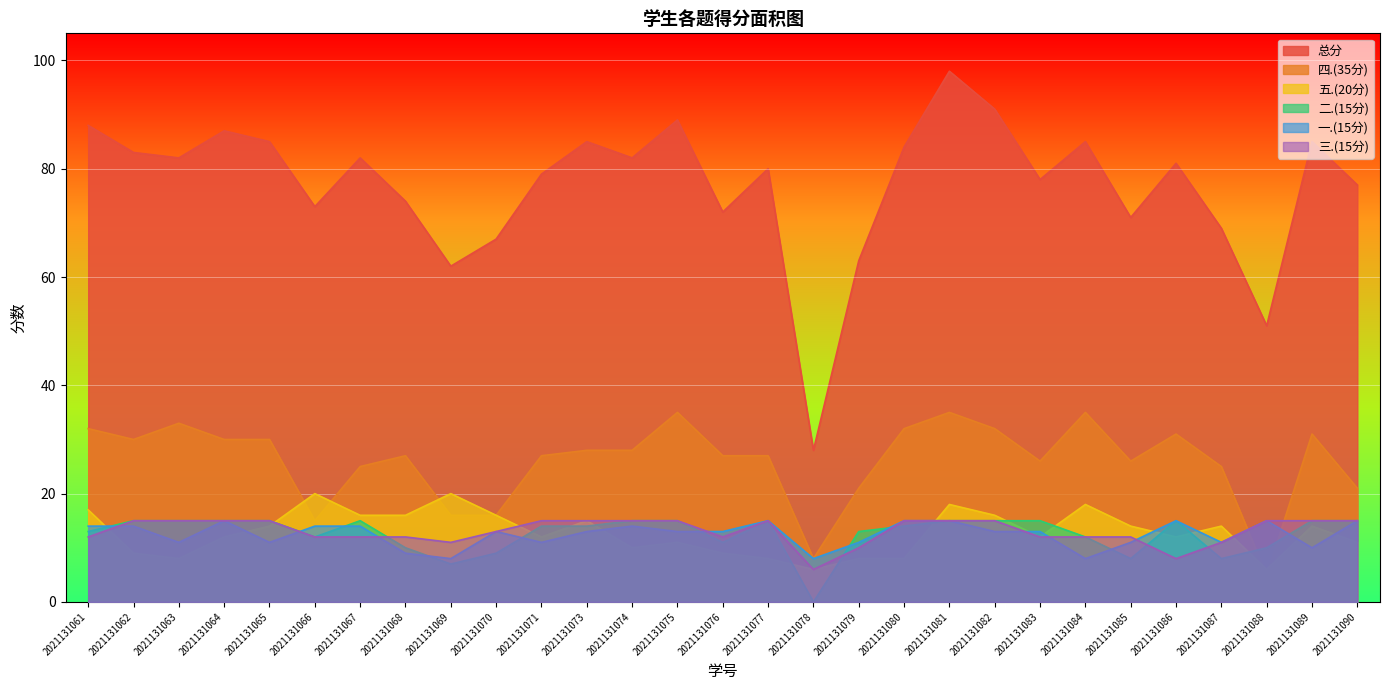

What are all the series names shown in the legend?

总分, 四.(35分), 五.(20分), 二.(15分), 一.(15分), 三.(15分)